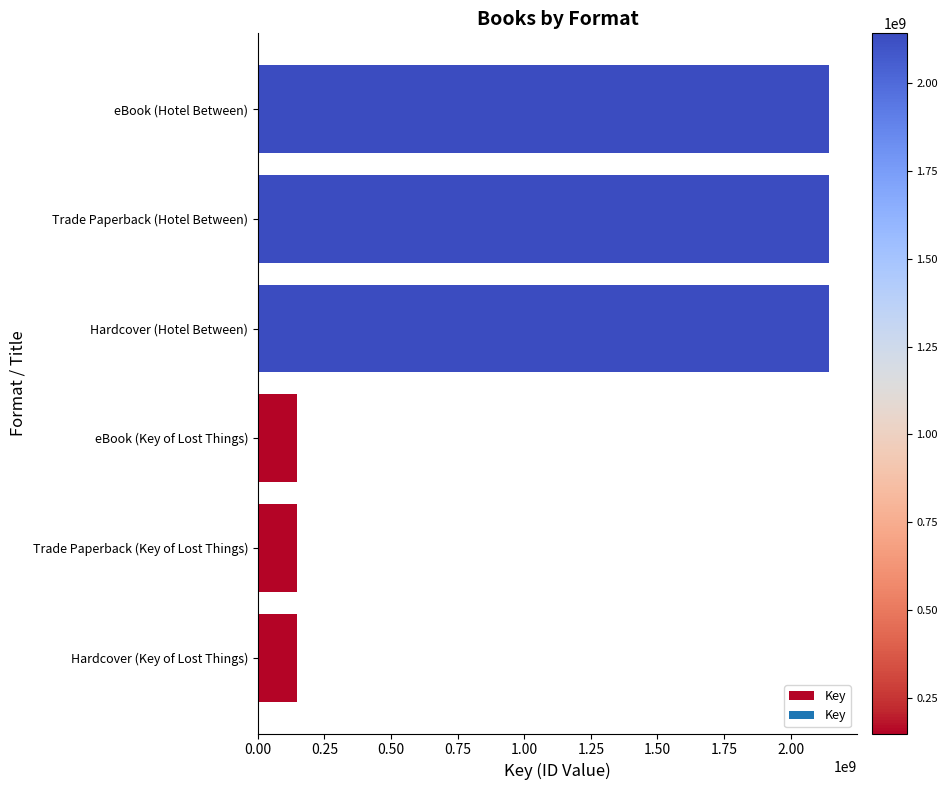

The value at Hardcover (Hotel Between) is 2142458560. True or false?

True